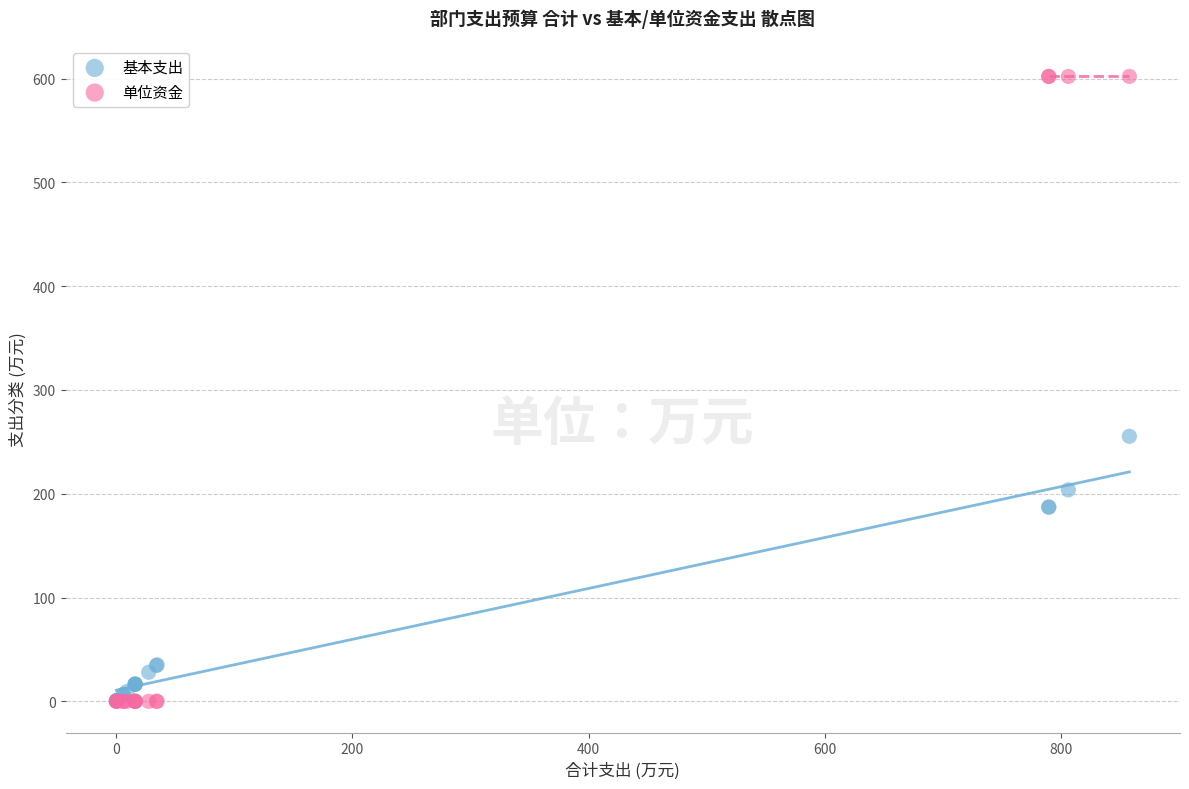

Across all series, what Y value is closest to 301?

255.3